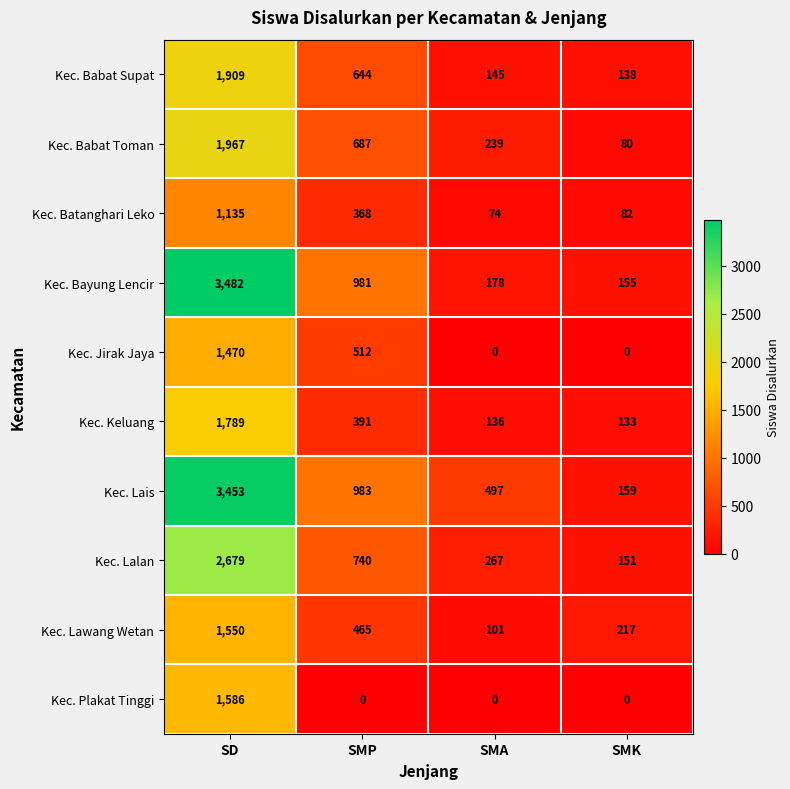

At how many categories does at least one series exceed 532?

2